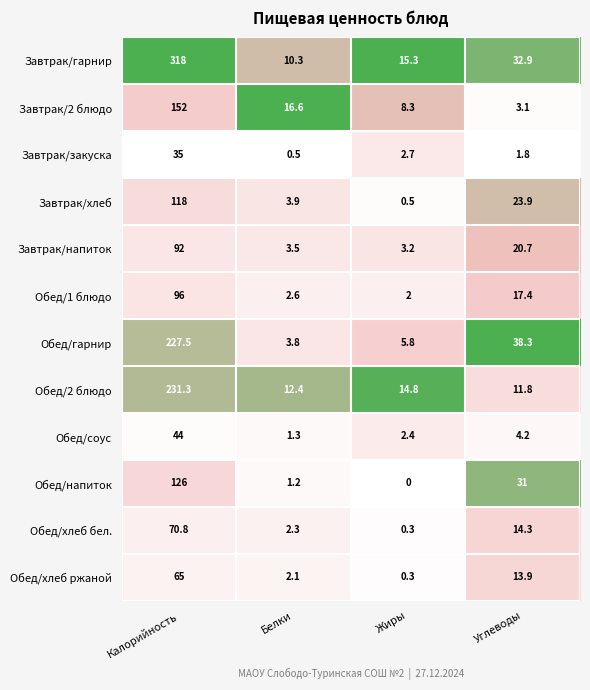

Which category has the highest value in the Обед/соус series?

Калорийность